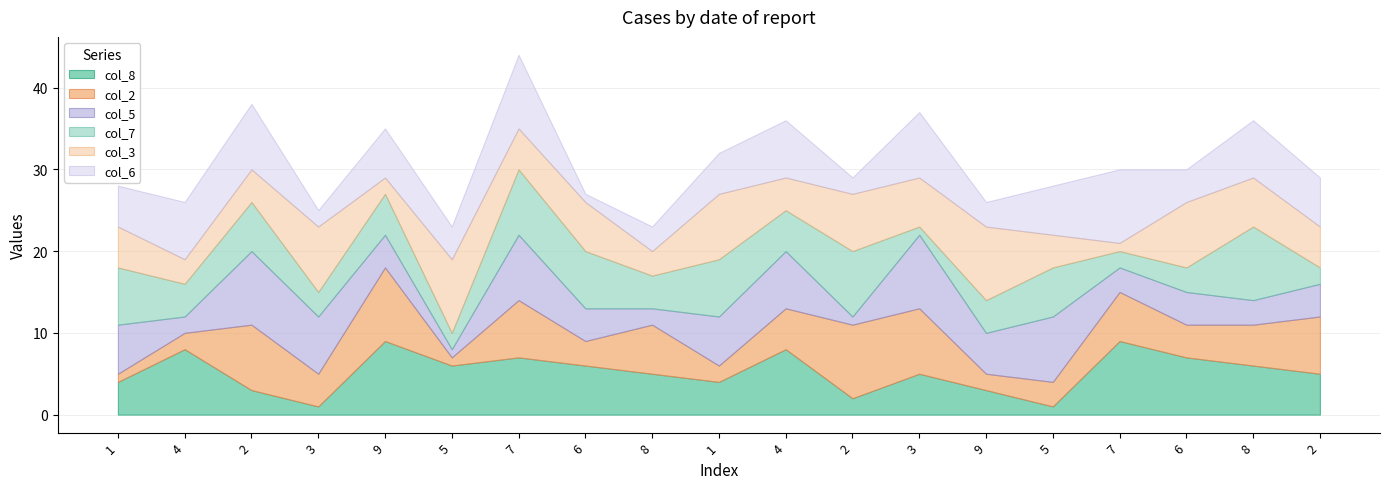

At which label is col_3 closest to 5?

1